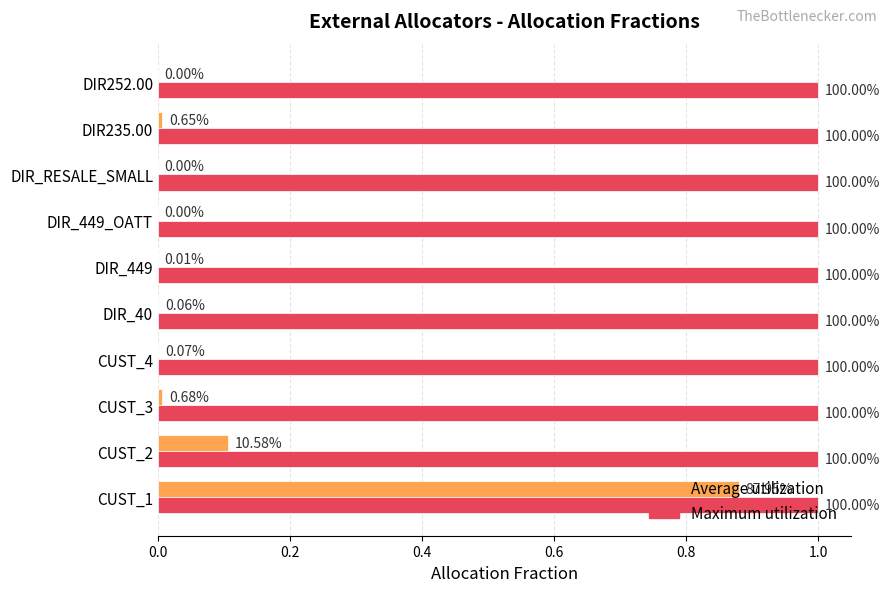

Rank the series by their average value, from highest to lowest.

Maximum utilization, Average utilization